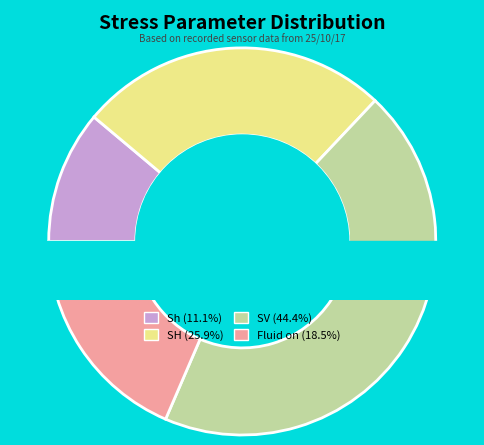

Does SH represent more than half of the total?

No